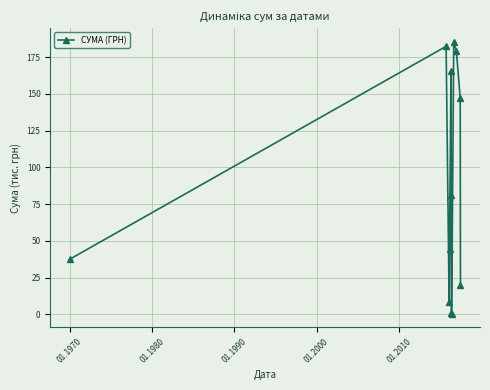

What is the value of the 3rd point from the left?

8.1